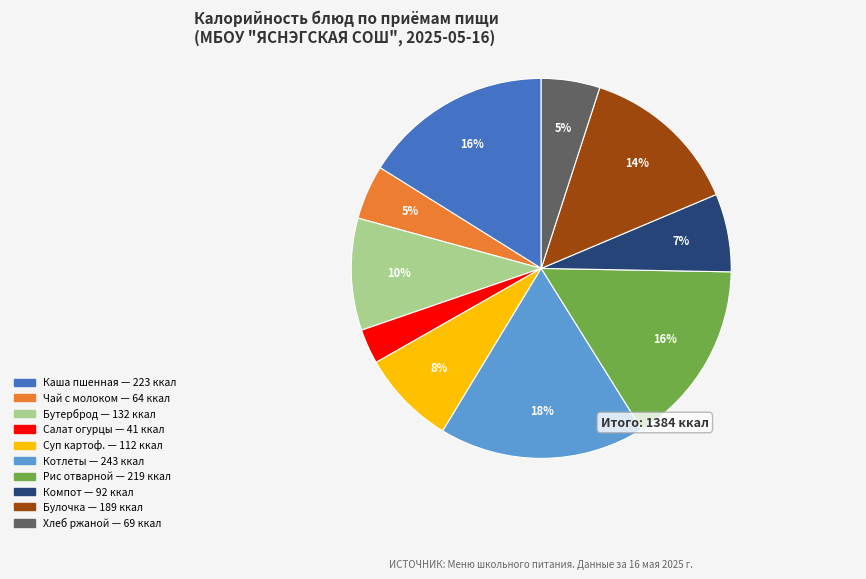

Is there a majority slice in this chart?

No